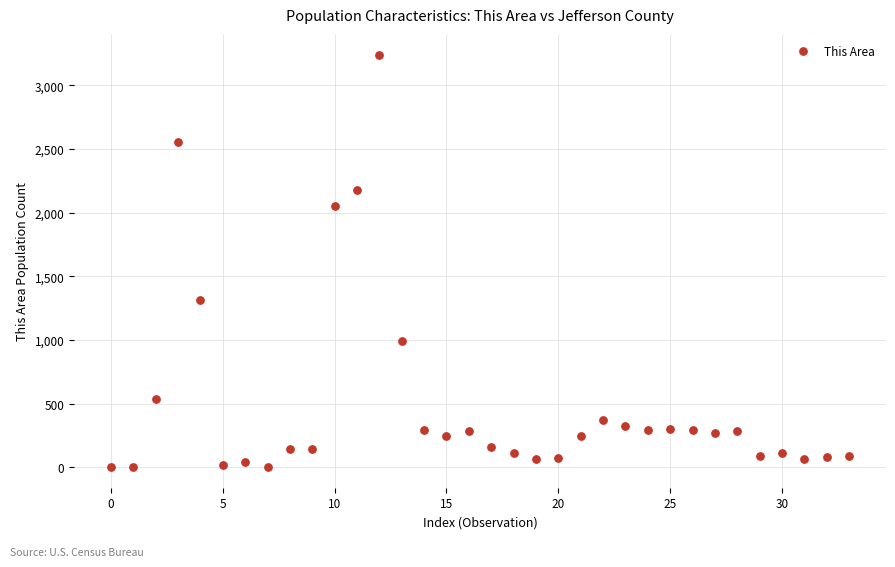

What Y value in the scatter plot is closest to 1622?

1318